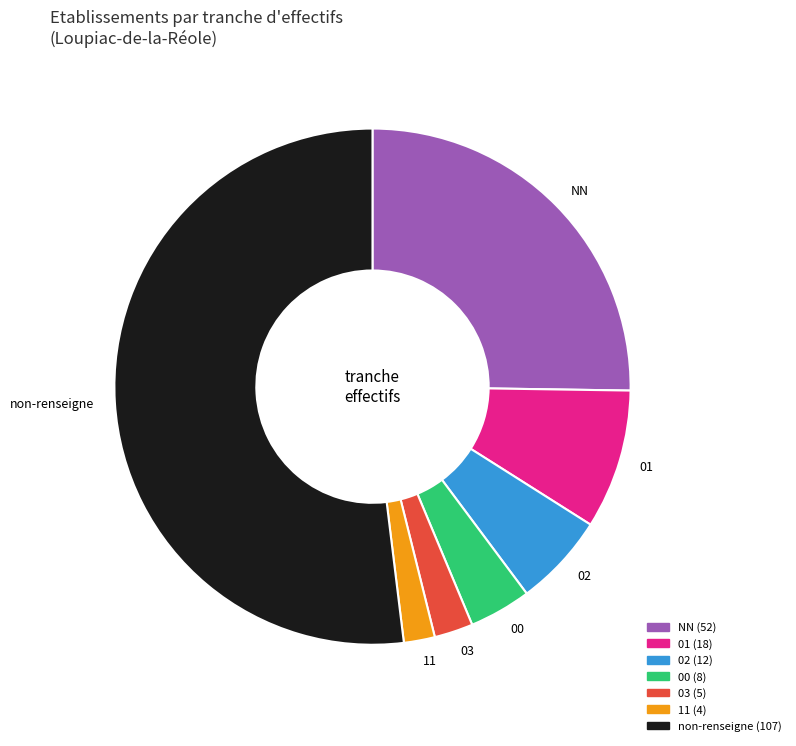

True or false: 03 accounts for 8% of the total.

False